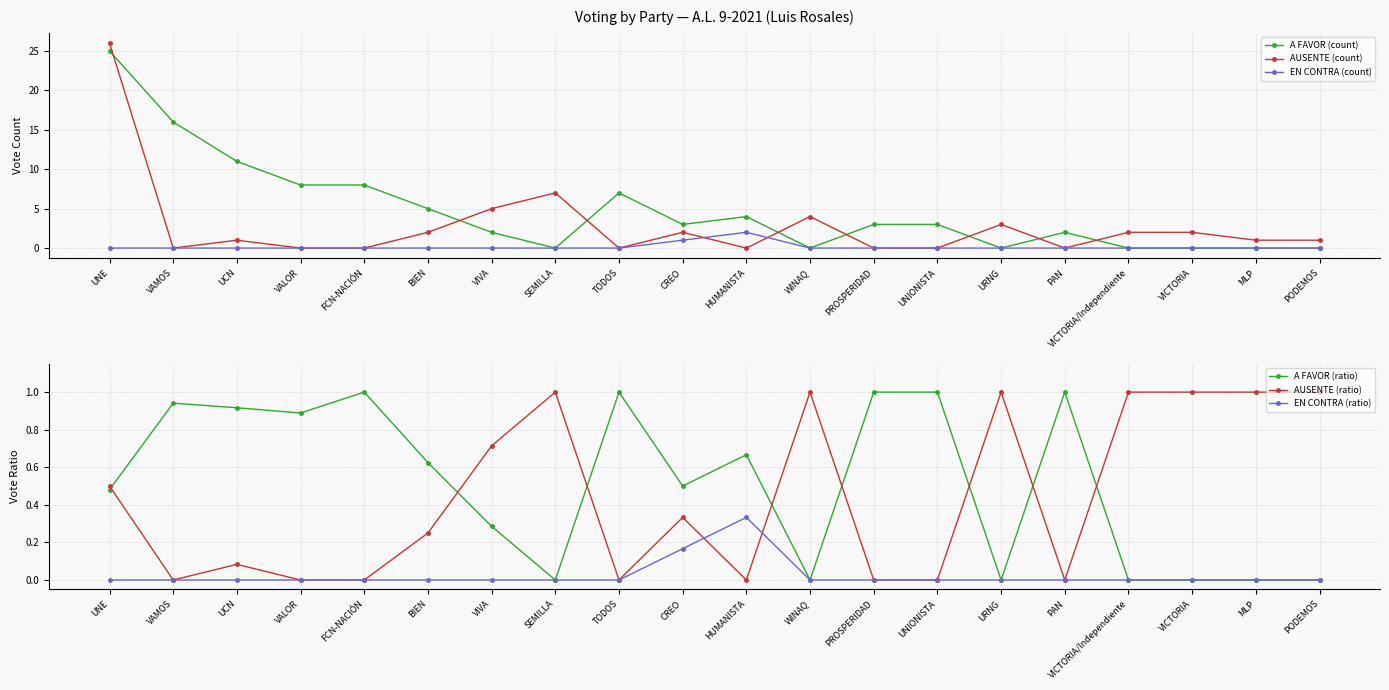

What is the sum of all EN CONTRA (ratio) values?

0.5